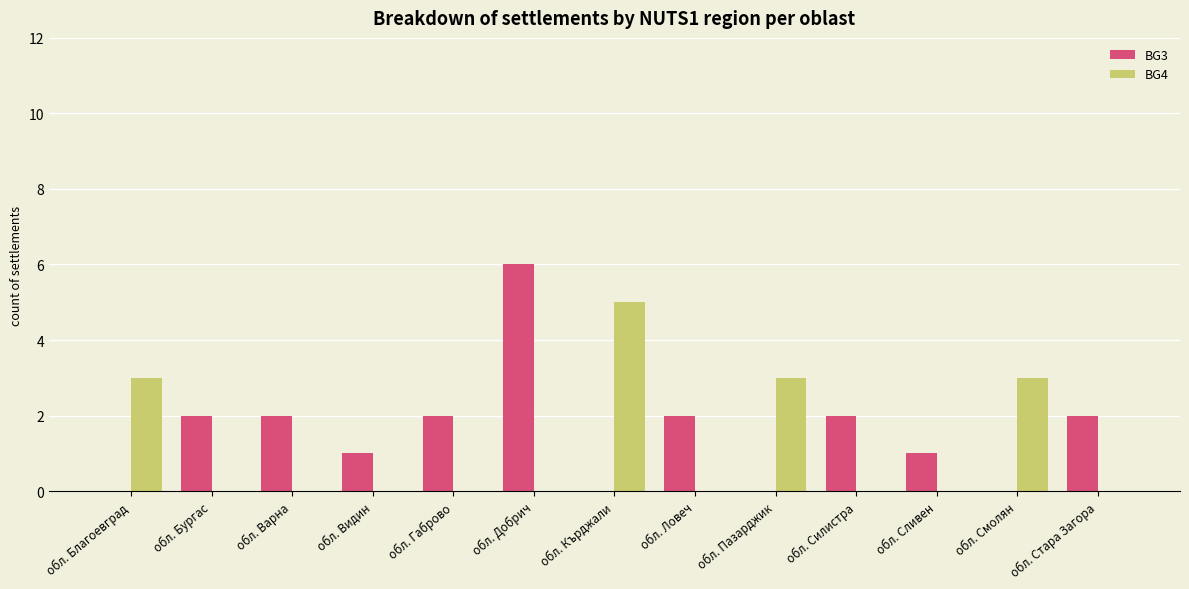

Which series has the largest range (max minus min)?

BG3